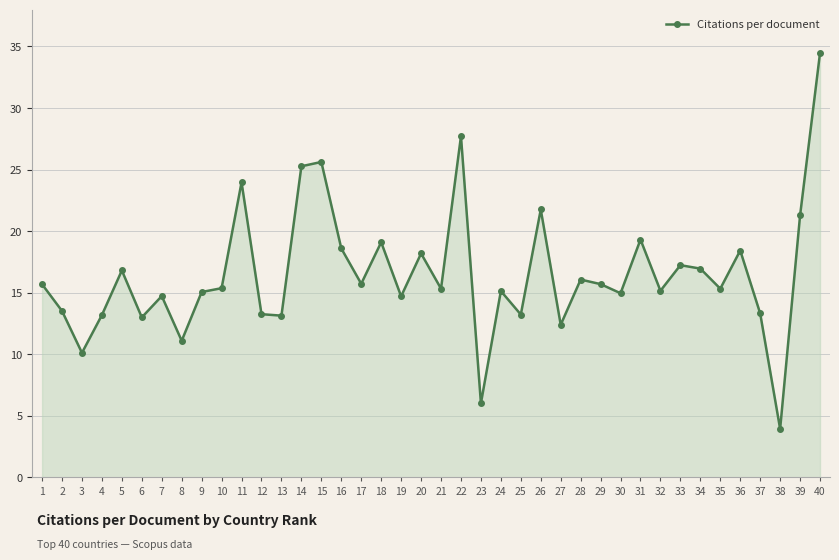

How many lines are shown in the chart?

1